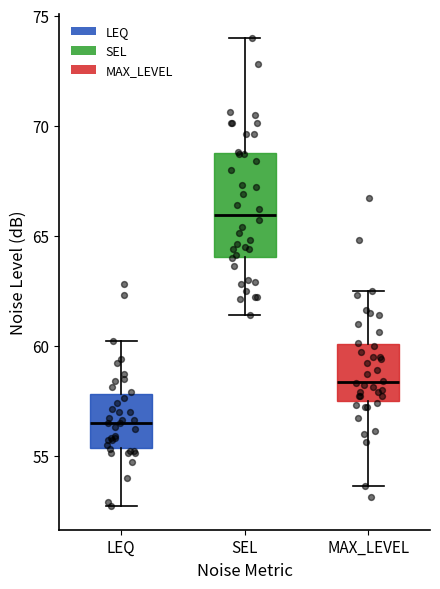

Comparing the boxes themselves (not the whiskers), which one is the tallest?

SEL